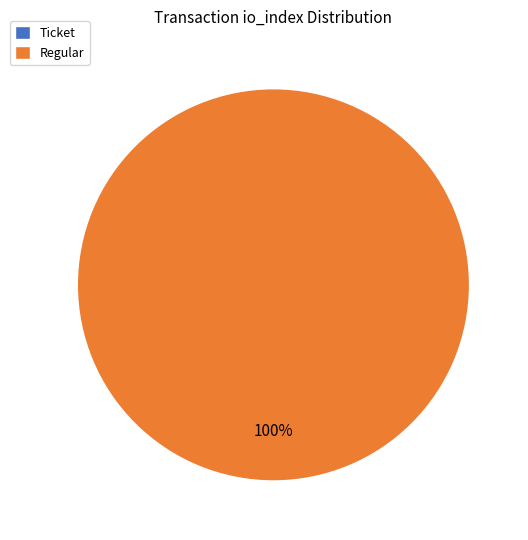

What percentage is NOT represented by Ticket (io_index=0)?

100.0%